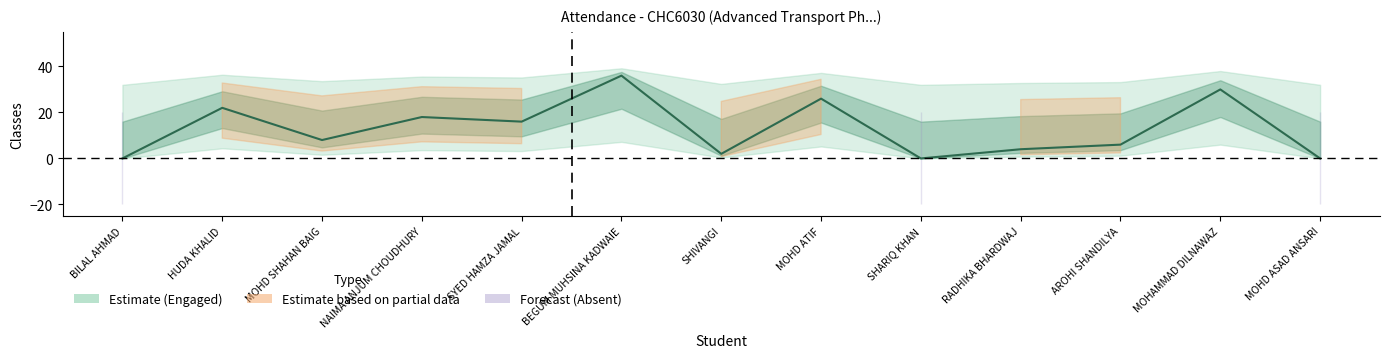

What is the value of the 12th point from the left?

30